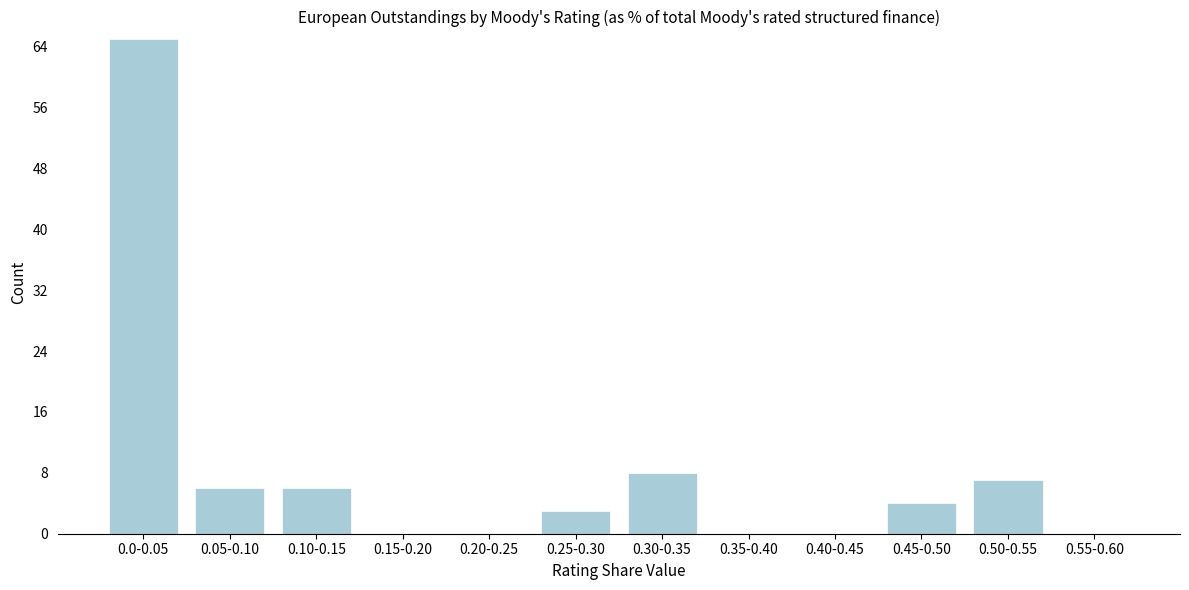

Reading left to right, what are all the values shown in this chart?

0.0-0.05=65	0.05-0.10=6	0.10-0.15=6	0.15-0.20=0	0.20-0.25=0	0.25-0.30=3	0.30-0.35=8	0.35-0.40=0	0.40-0.45=0	0.45-0.50=4	0.50-0.55=7	0.55-0.60=0